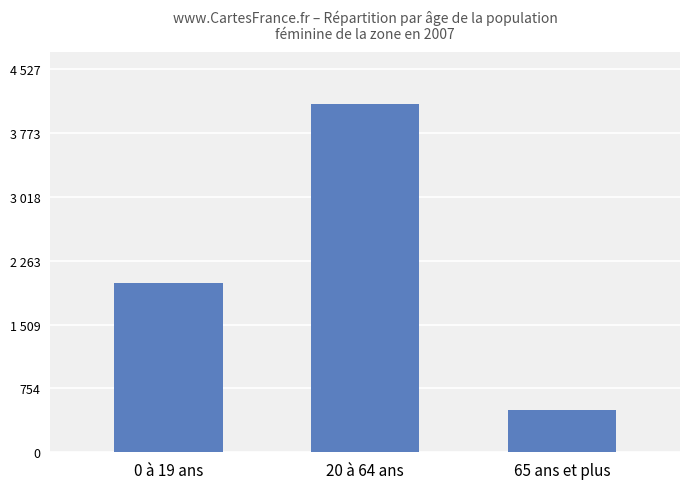

Are the bars horizontal?

No